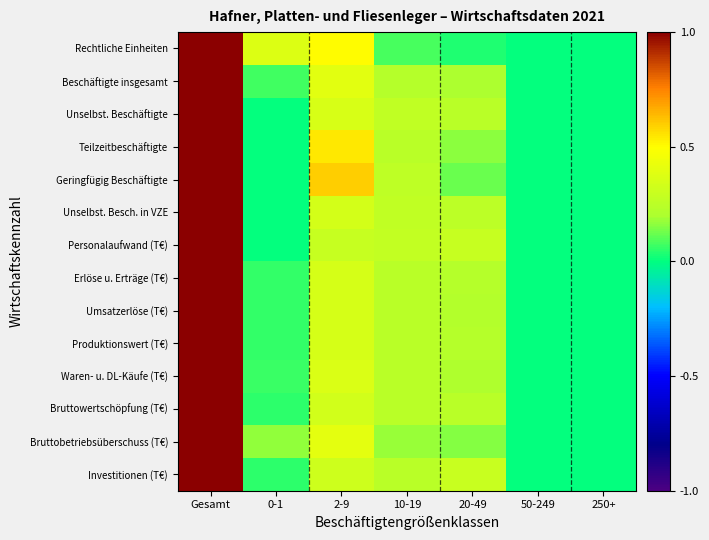

Rank the series at 50-249 from lowest to highest value.

Beschäftigte insgesamt, Unselbst. Beschäftigte, Teilzeitbeschäftigte, Geringfügig Beschäftigte, Unselbst. Besch. in VZE, Personalaufwand (T€), Erlöse u. Erträge (T€), Umsatzerlöse (T€), Produktionswert (T€), Waren- u. DL-Käufe (T€), Bruttowertschöpfung (T€), Bruttobetriebsüberschuss (T€), Investitionen (T€), Rechtliche Einheiten